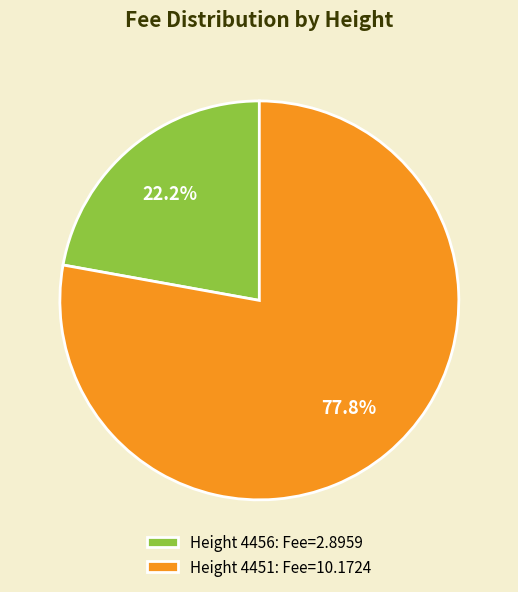

How many slices are in this pie chart?

2